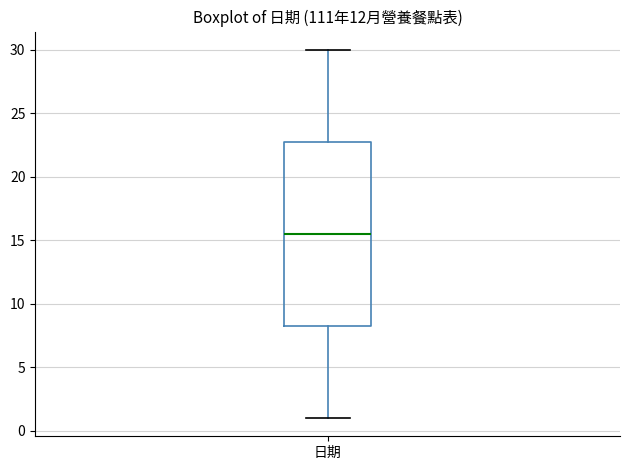

Where is the upper edge of the box for 日期 on the y-axis? The values are not printed on the chart, so give them approximately, as read against the axis.

23.0